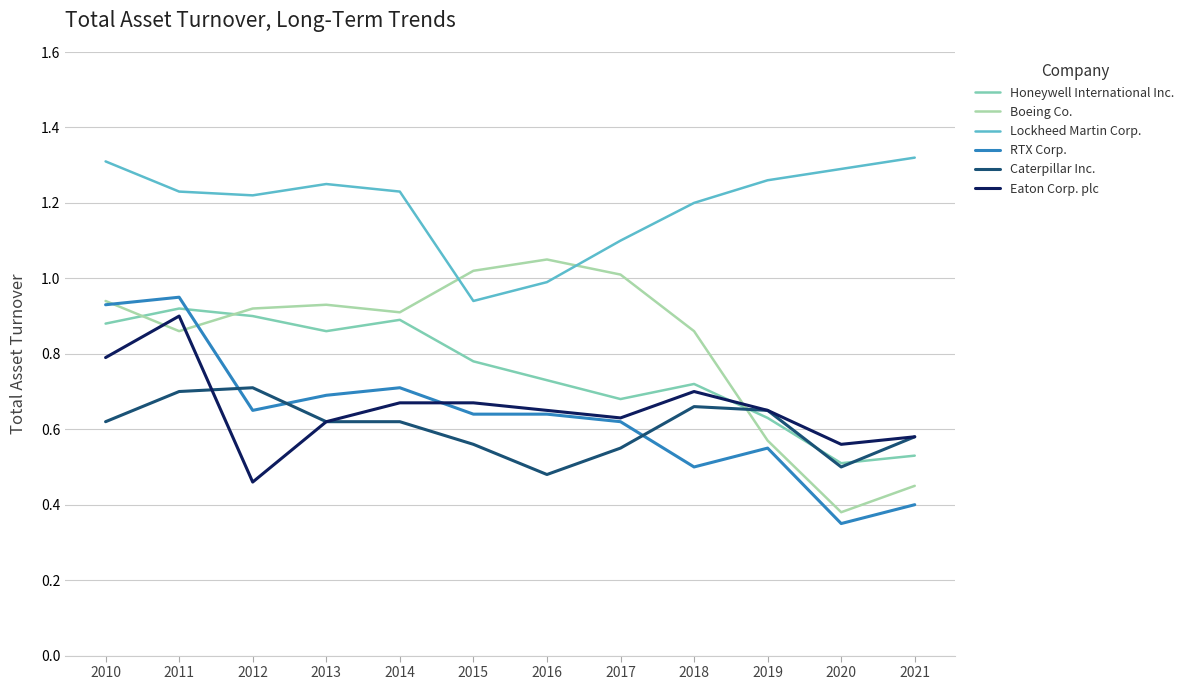

What is the difference between the second highest and second lowest values in the Caterpillar Inc. series?

0.2